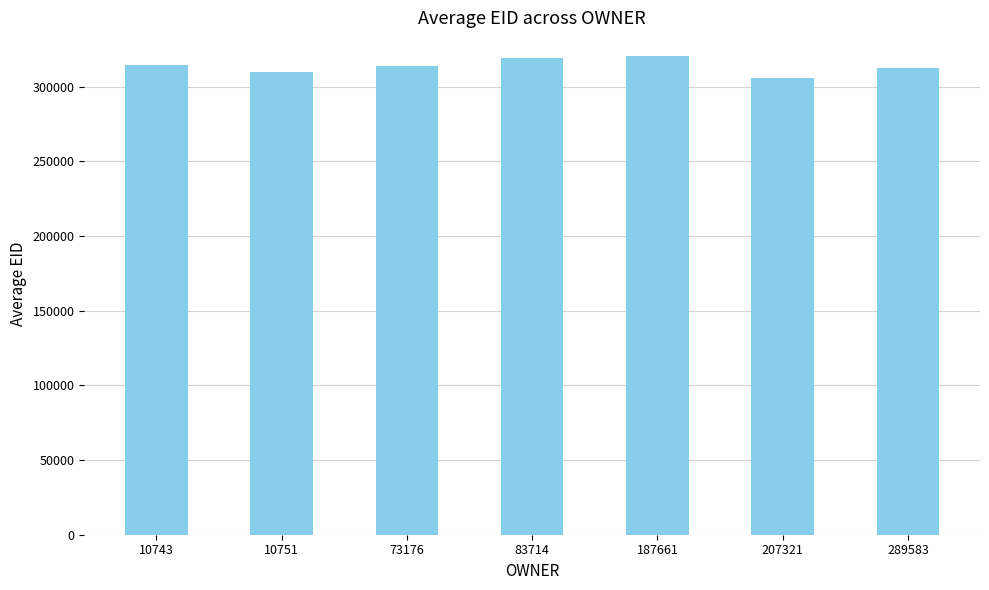

Read the value at 187661.

320444.0